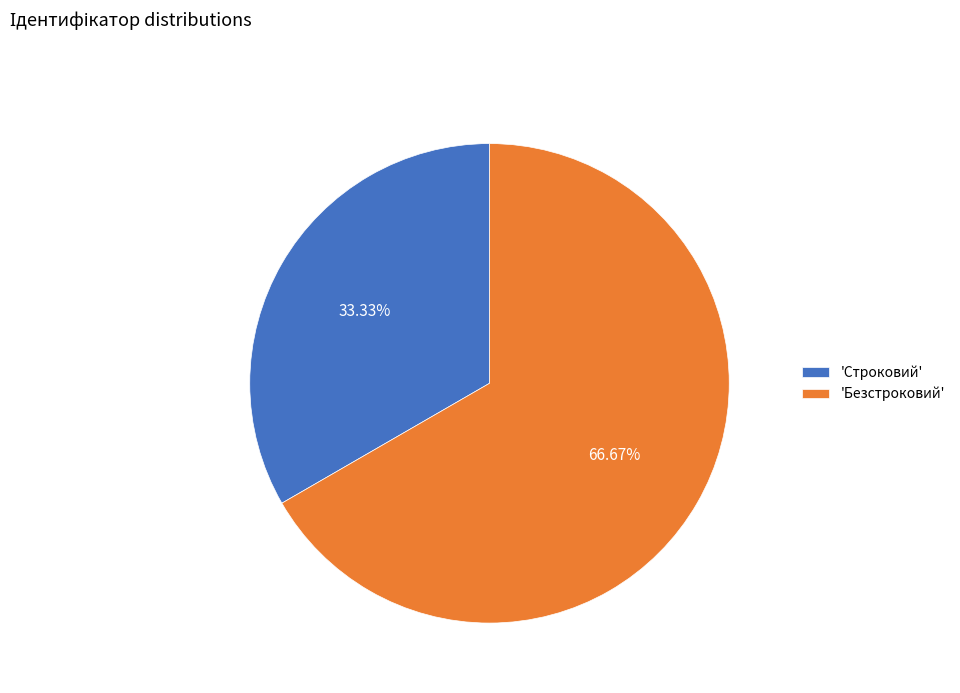

What is the majority slice?

'Безстроковий'